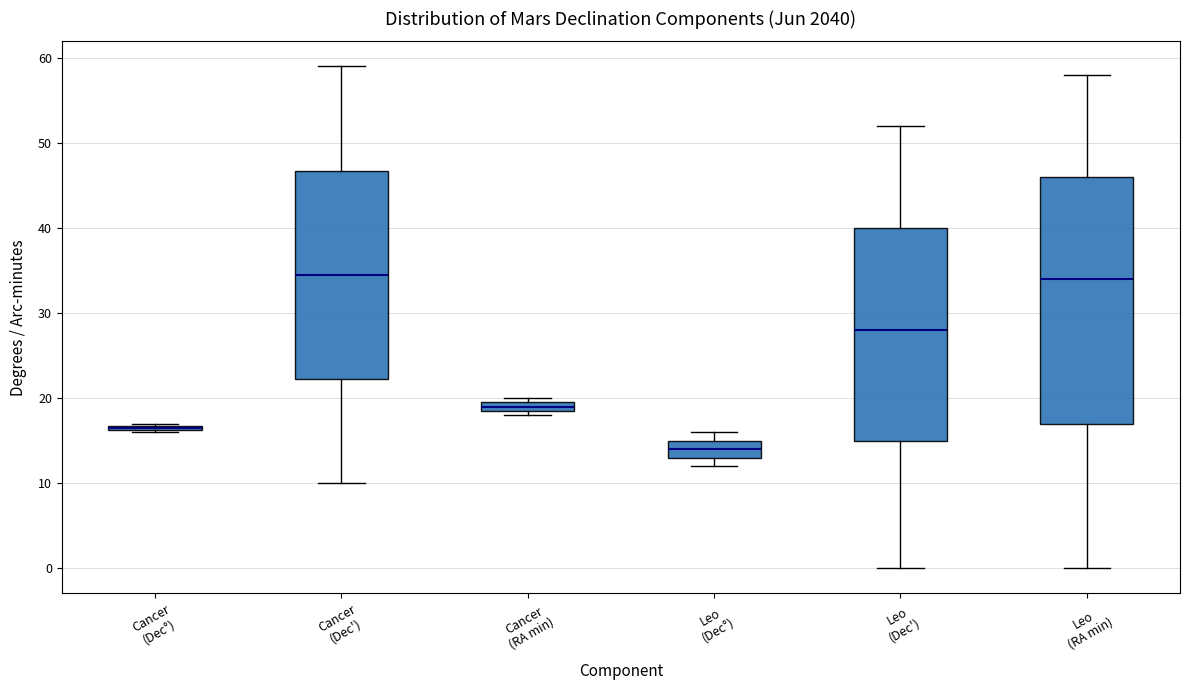

Where is the lower edge of the box for Cancer (Dec°) on the y-axis? The values are not printed on the chart, so give them approximately, as read against the axis.

16